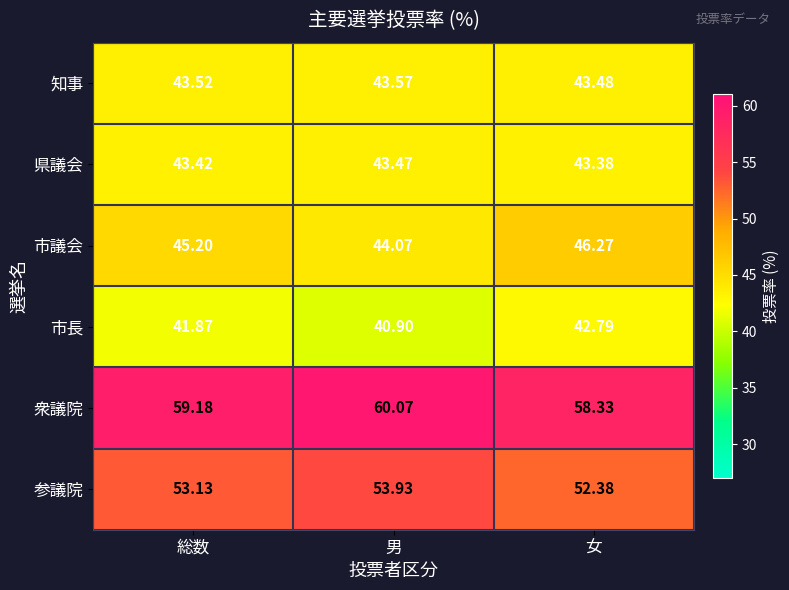

Which category has the lowest value across all series?

男